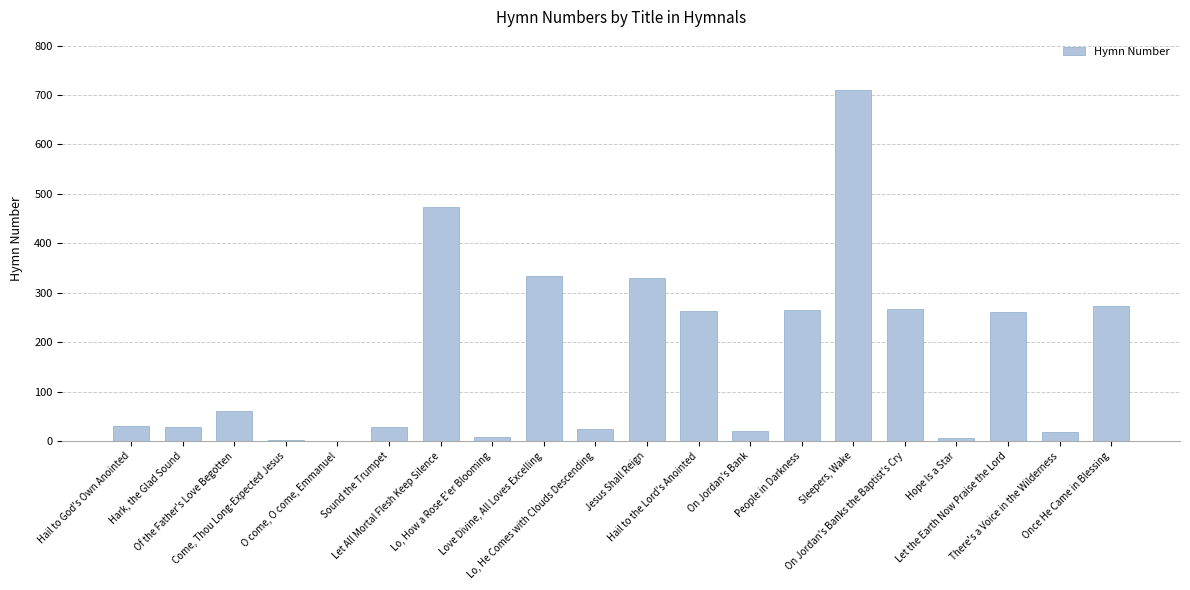

True or false: the data shows 330 at Jesus Shall Reign.

True